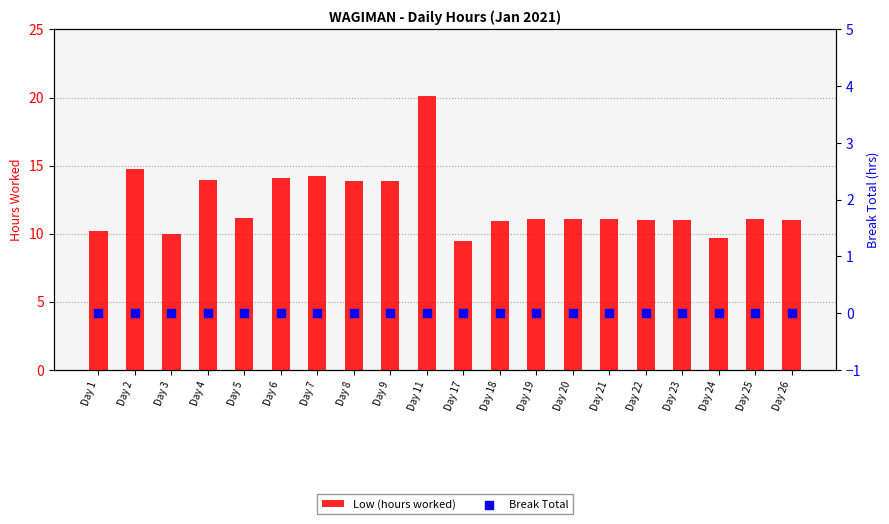

At which category is the sum across all series the highest?

Day 11